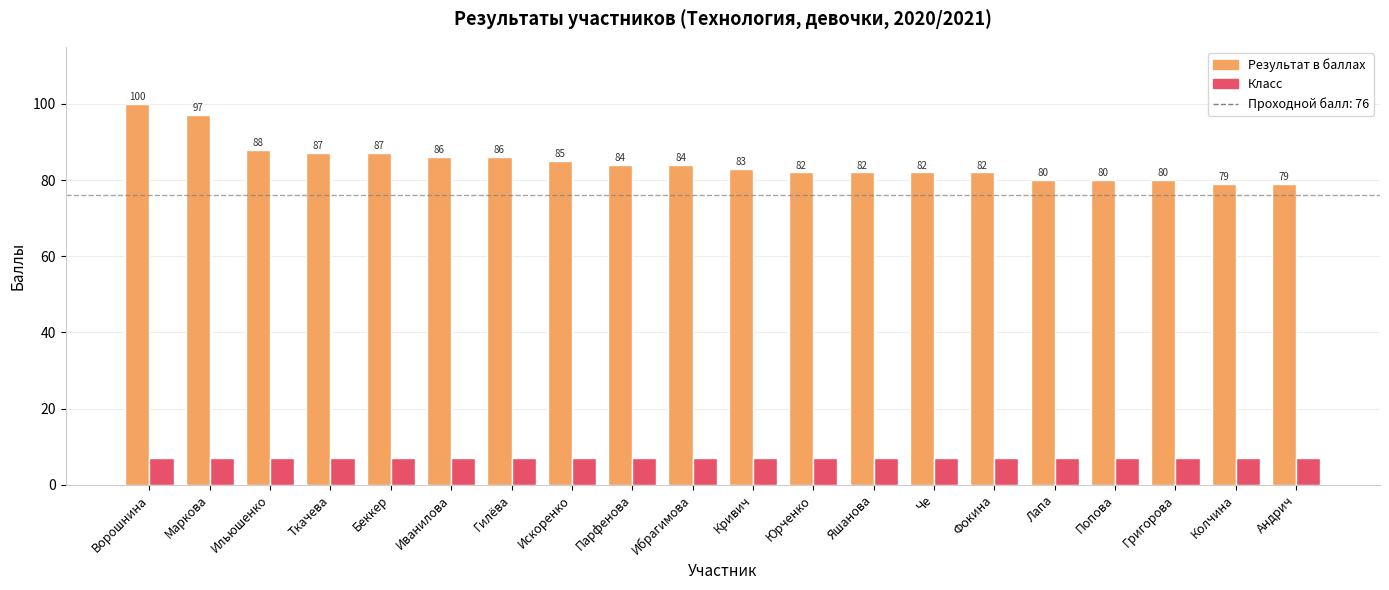

Is the value of Класс at Ткачева greater than the value of Результат в баллах at Ворошнина?

No